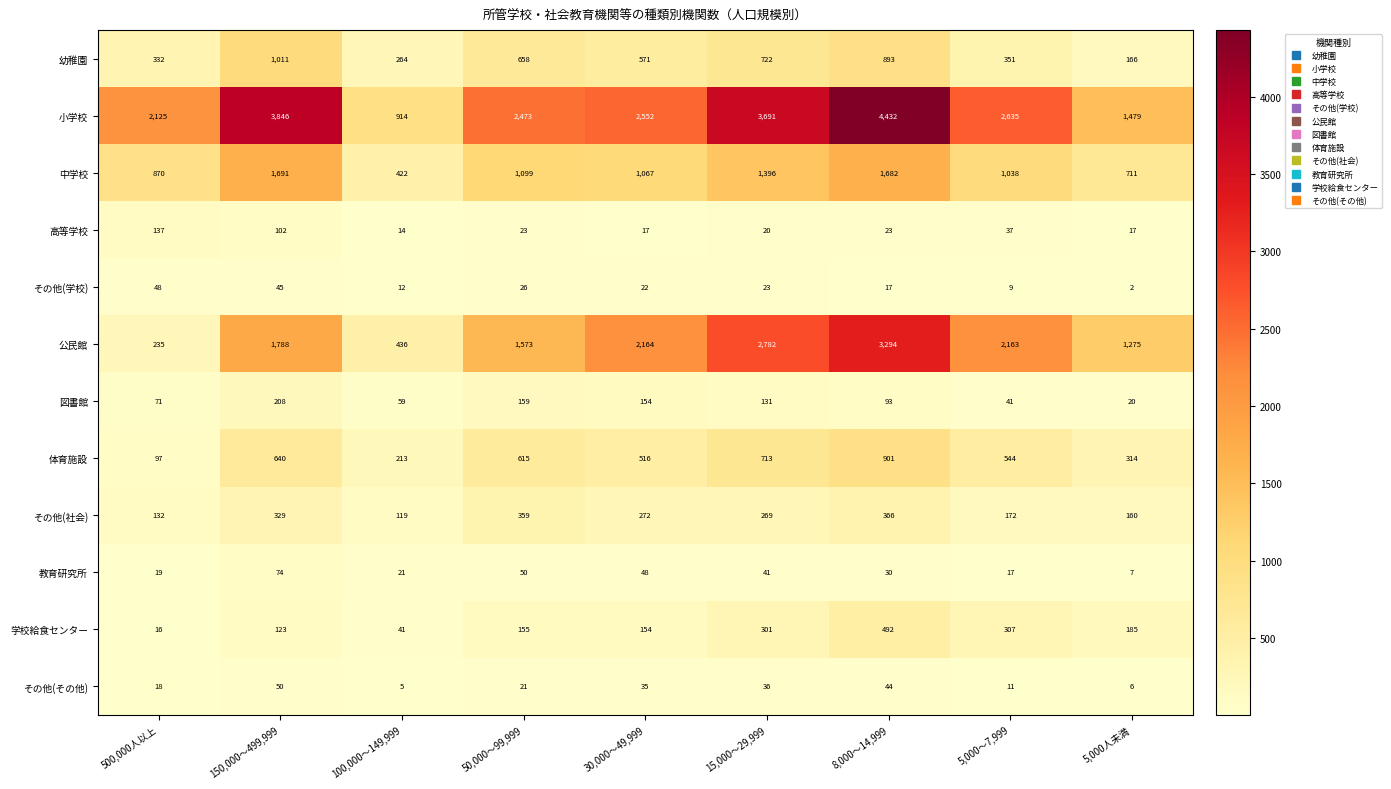

True or false: その他(社会) has a value of 172 at 5,000～7,999.

True